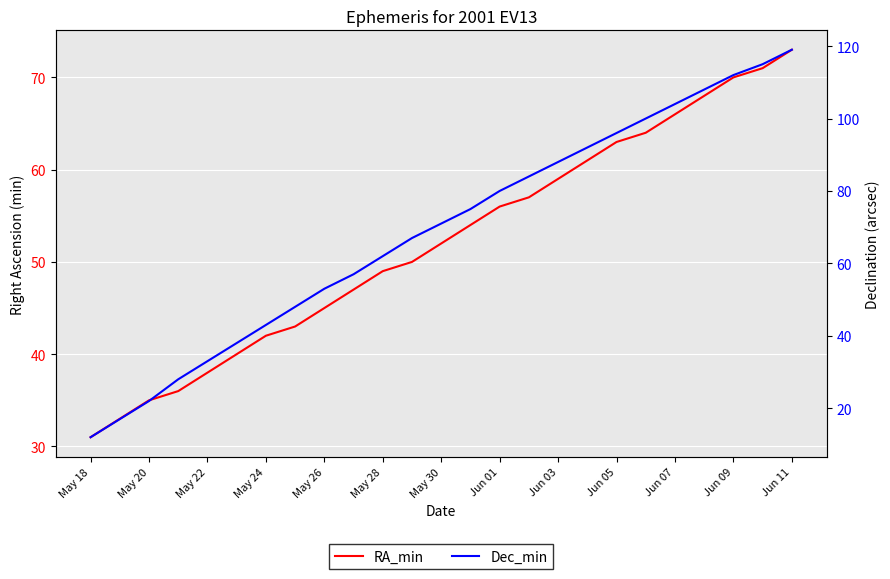

Between May 20 and May 26, which is larger?

May 26